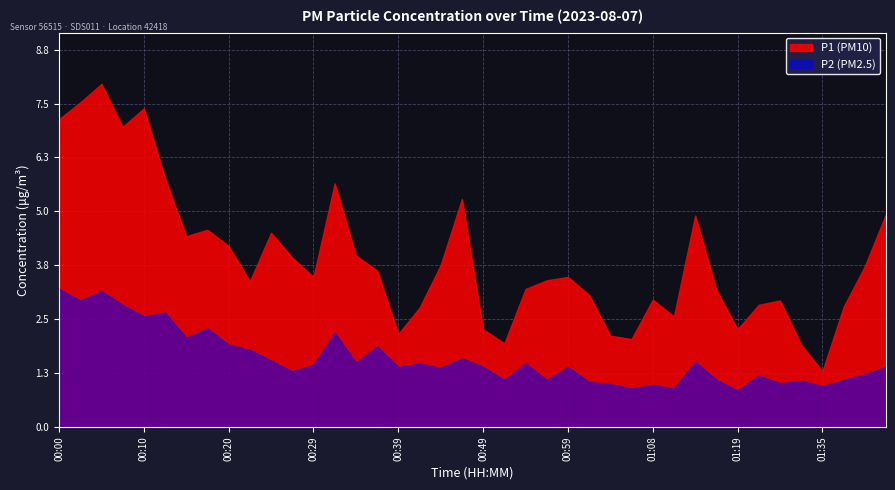

Between 00:12 and 01:22, which is larger?

00:12